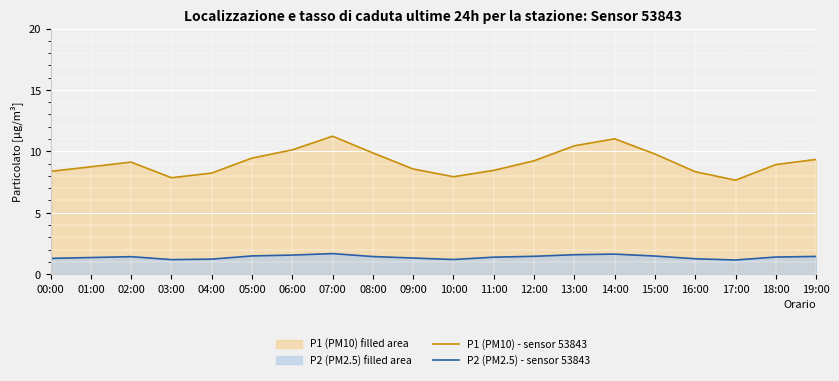

At which category is the sum across all series the highest?

07:00